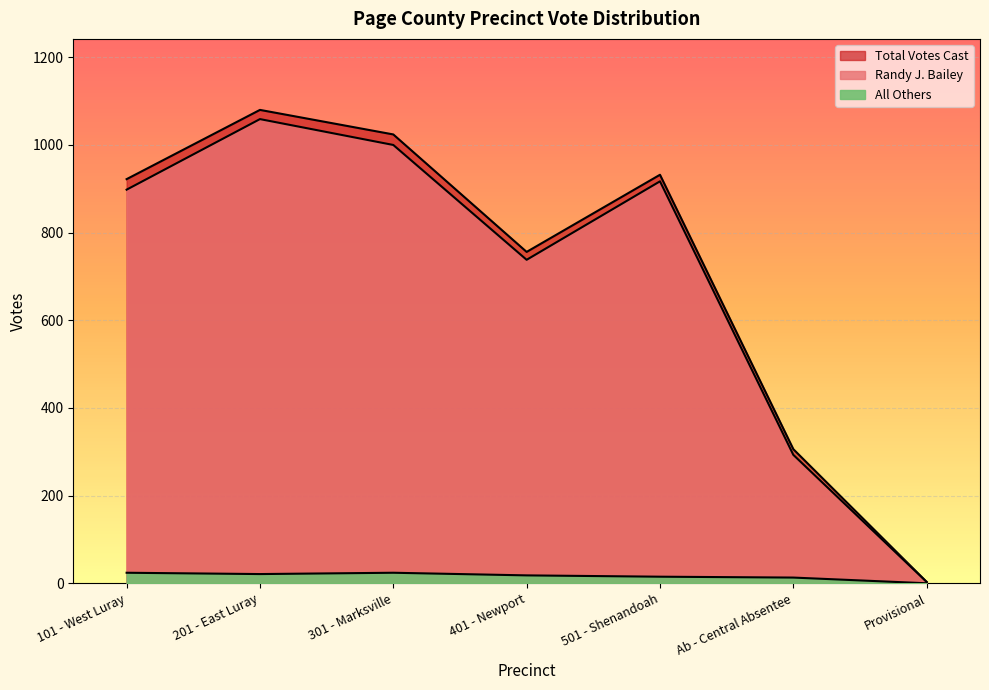

What is the value of the All Others point at the 5th from the left?

15